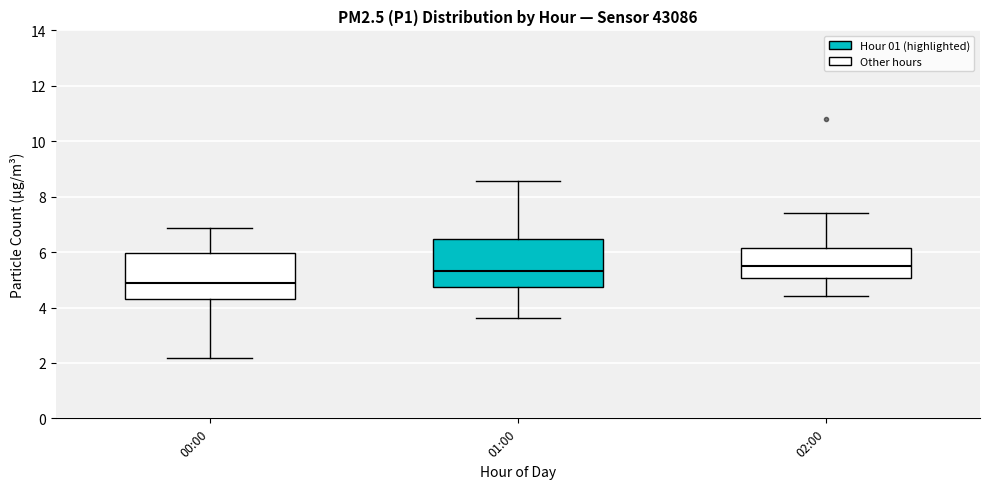

Which box has the highest median line?

02:00